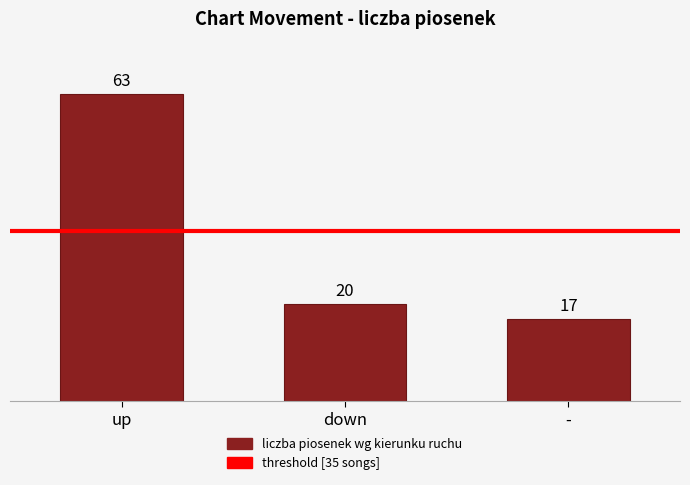

Reading left to right, list all the values displayed in this chart.

up=63	down=20	-=17